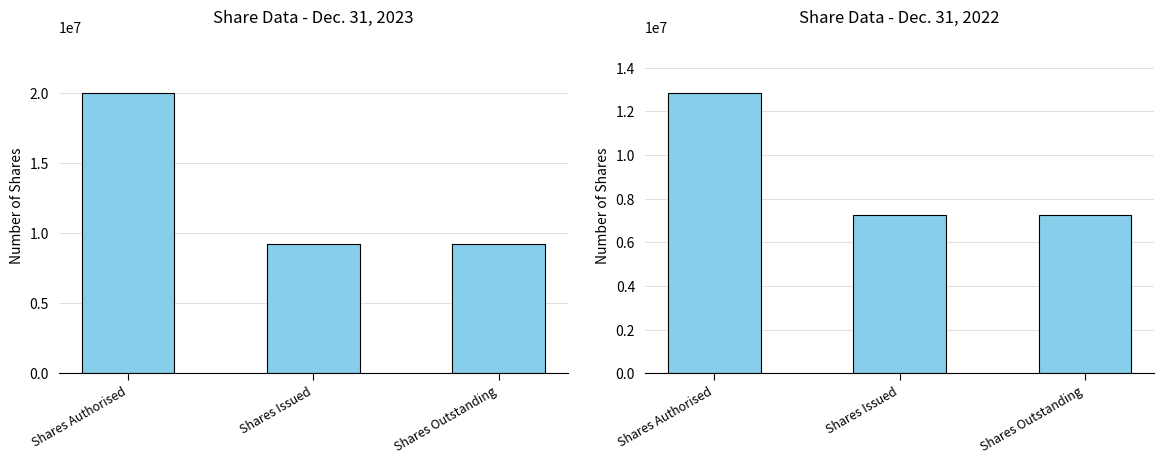

The Dec. 31, 2022 series shows 21076587 at Shares Authorised. True or false?

False